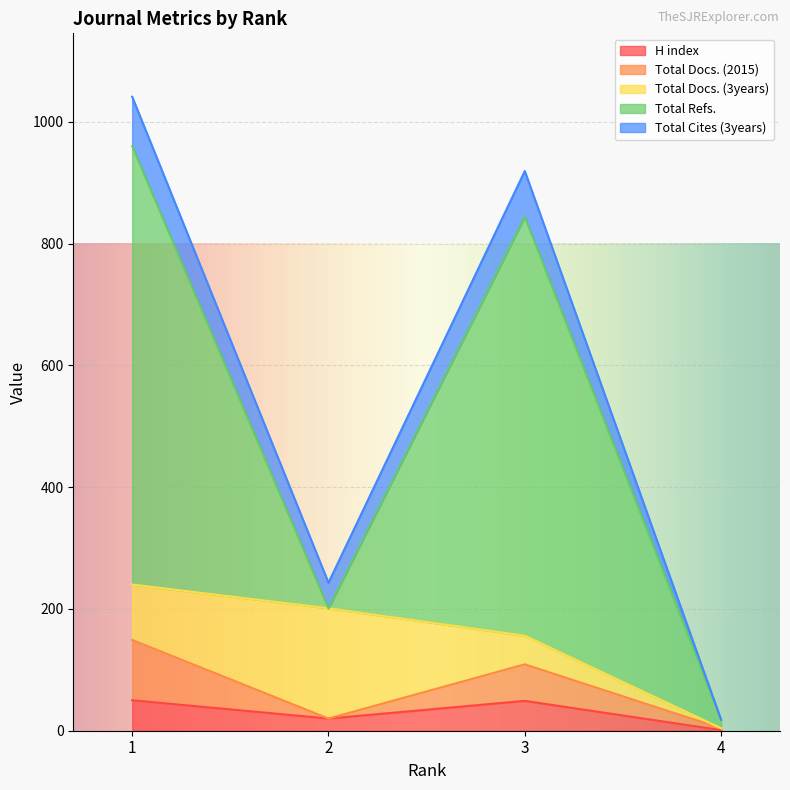

Is the value of H index at 2 greater than the value of Total Refs. at 1?

No